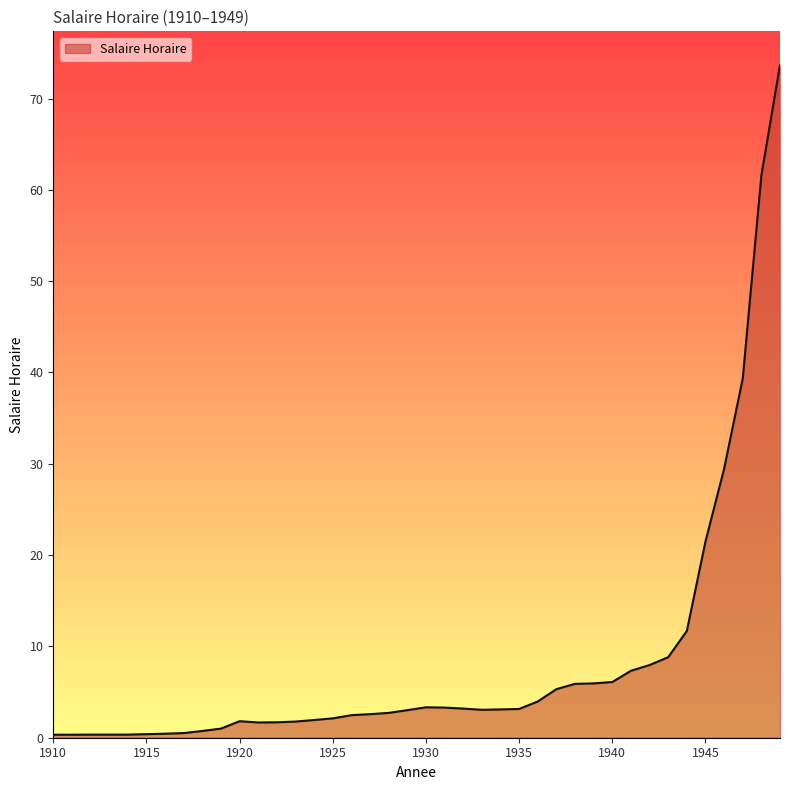

What is the greatest value displayed?

73.7